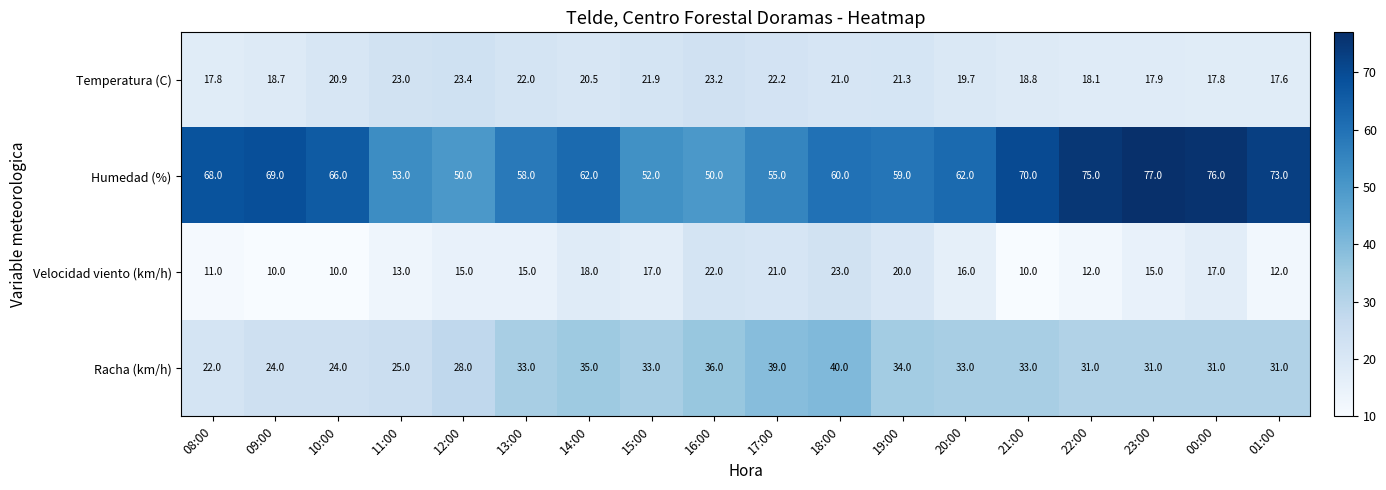

At 01:00, list the series in order from largest to smallest.

Humedad (%), Racha (km/h), Temperatura (C), Velocidad viento (km/h)